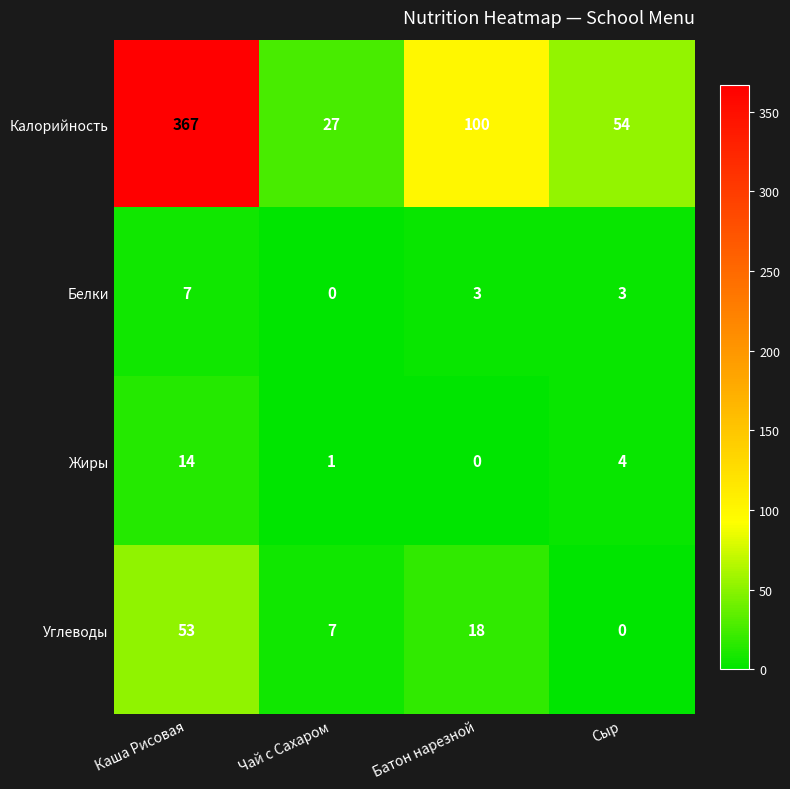

The Белки series shows 12 at Каша Рисовая. True or false?

False